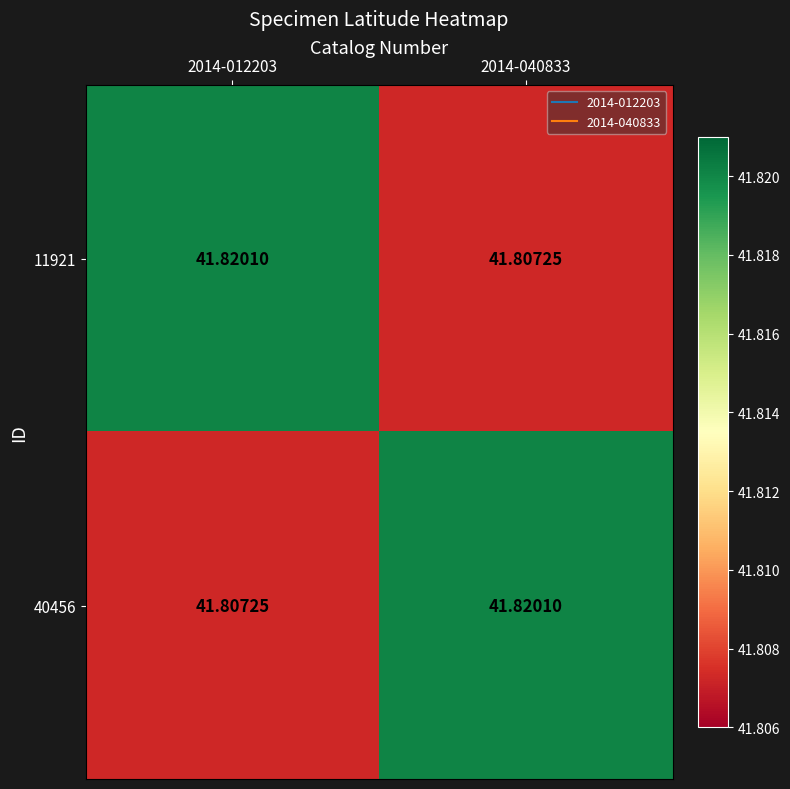

At how many categories does at least one series exceed 41?

2